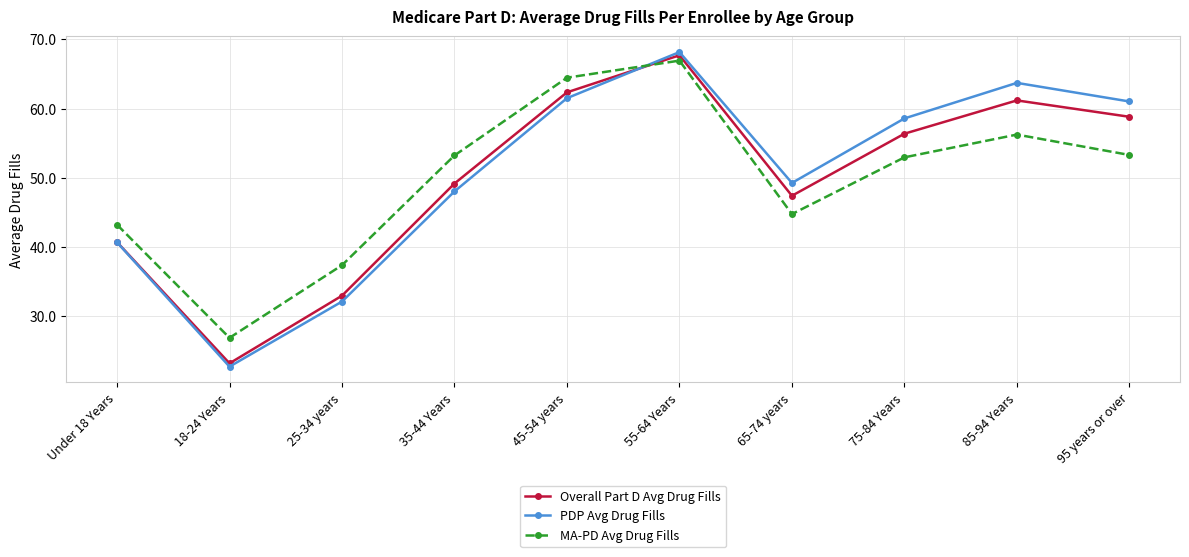

What position from the left is 75-84 Years?

8